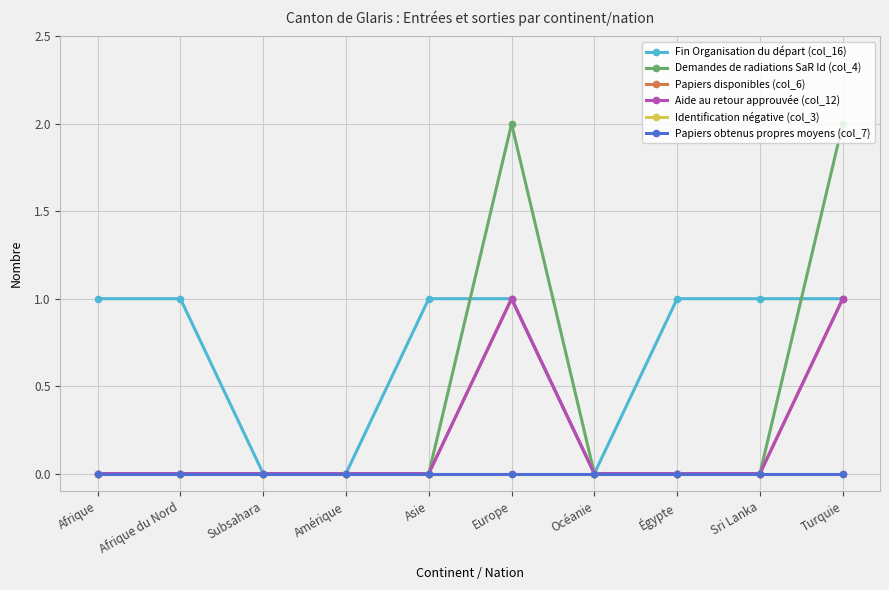

Which series has the largest total across all categories?

Fin Organisation du départ (col_16)